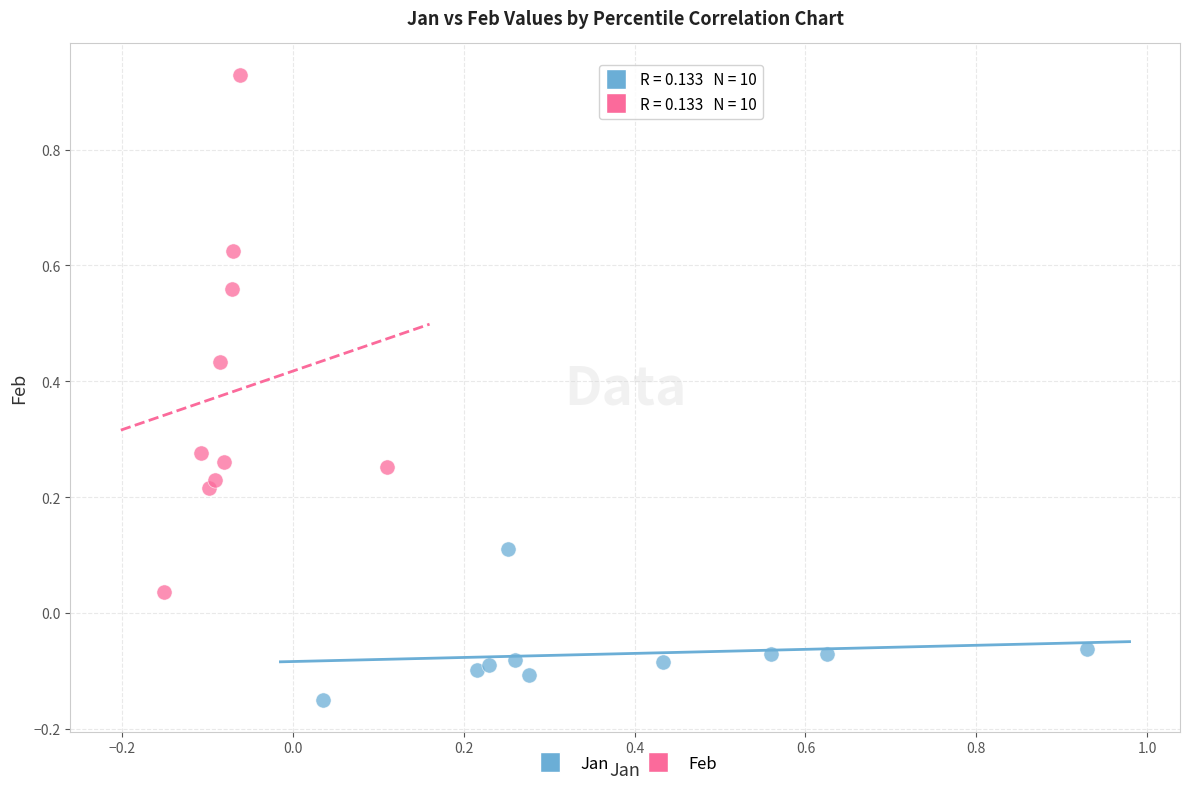

Which series has the largest Y range (max minus min)?

Feb